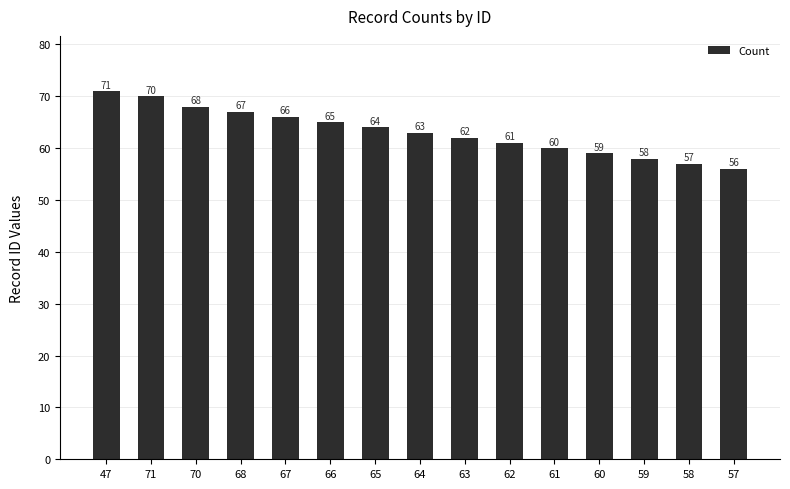

At which label does the data first exceed 63?

47